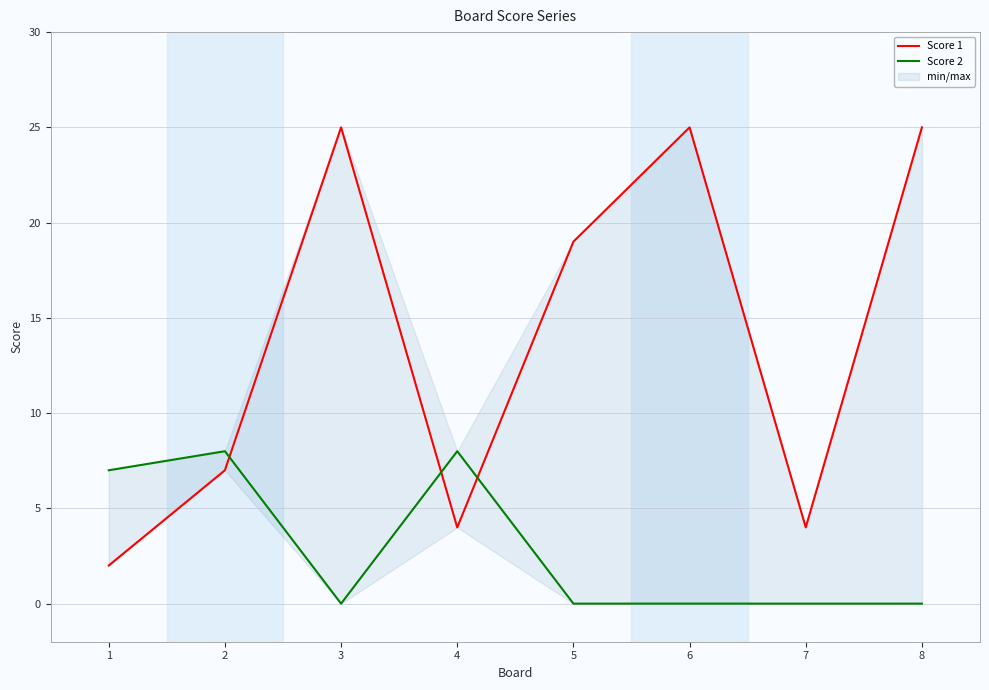

What is the difference between the maximum and minimum values in the Score 1 series?

23